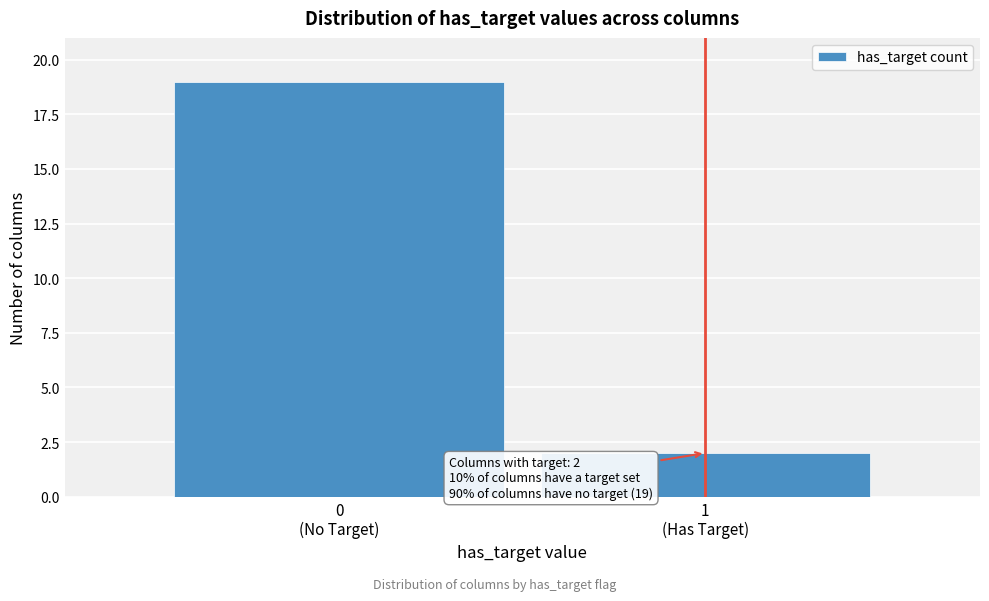

Reading left to right, what are all the values shown in this chart?

19	2